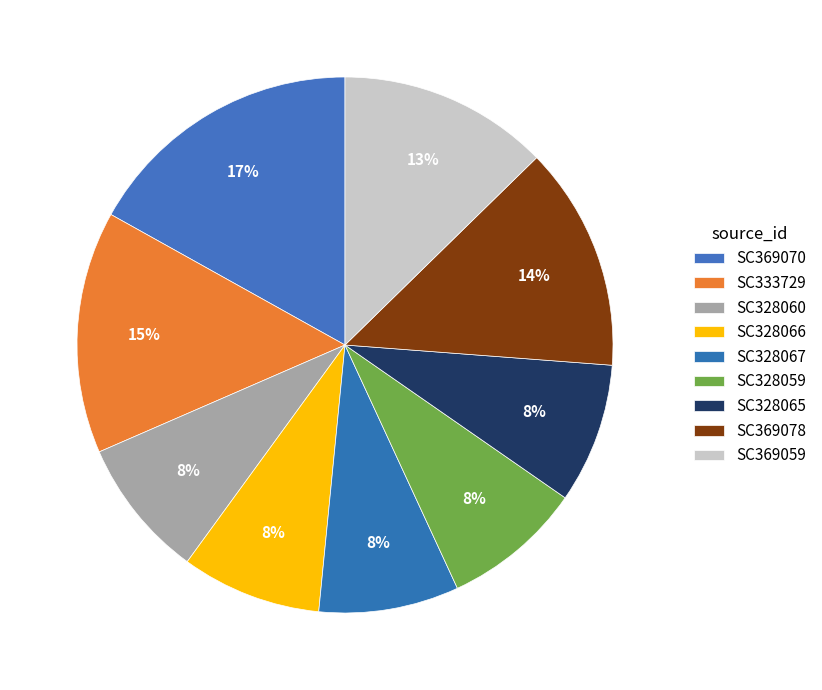

Which has a higher value, SC333729 or SC328066?

SC333729